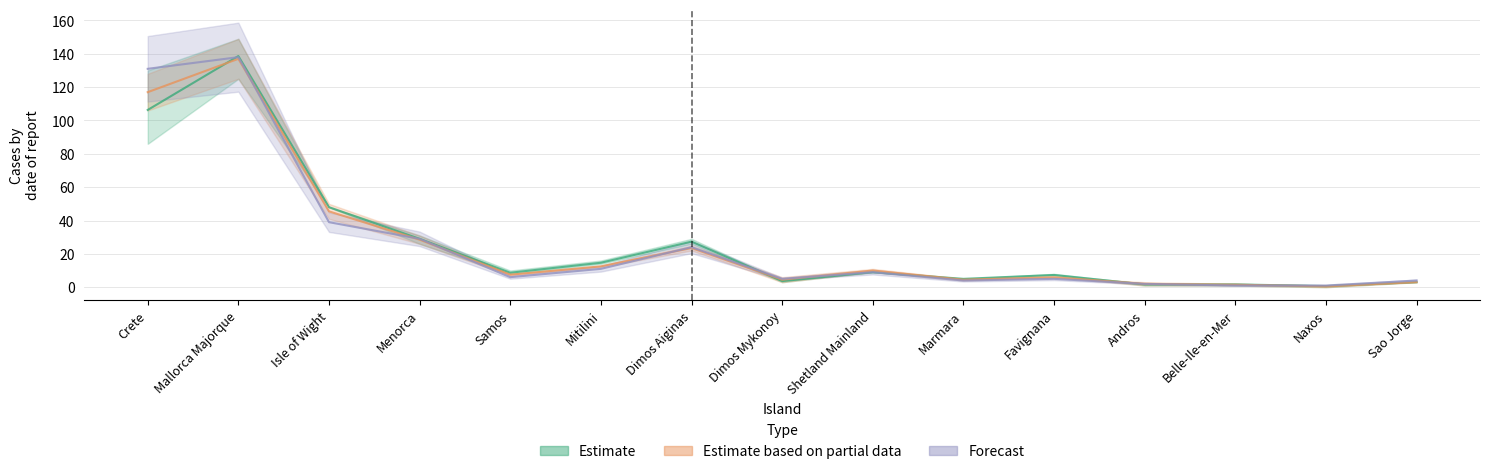

What is the value of the Forecast point at the 13th from the left?

1.0